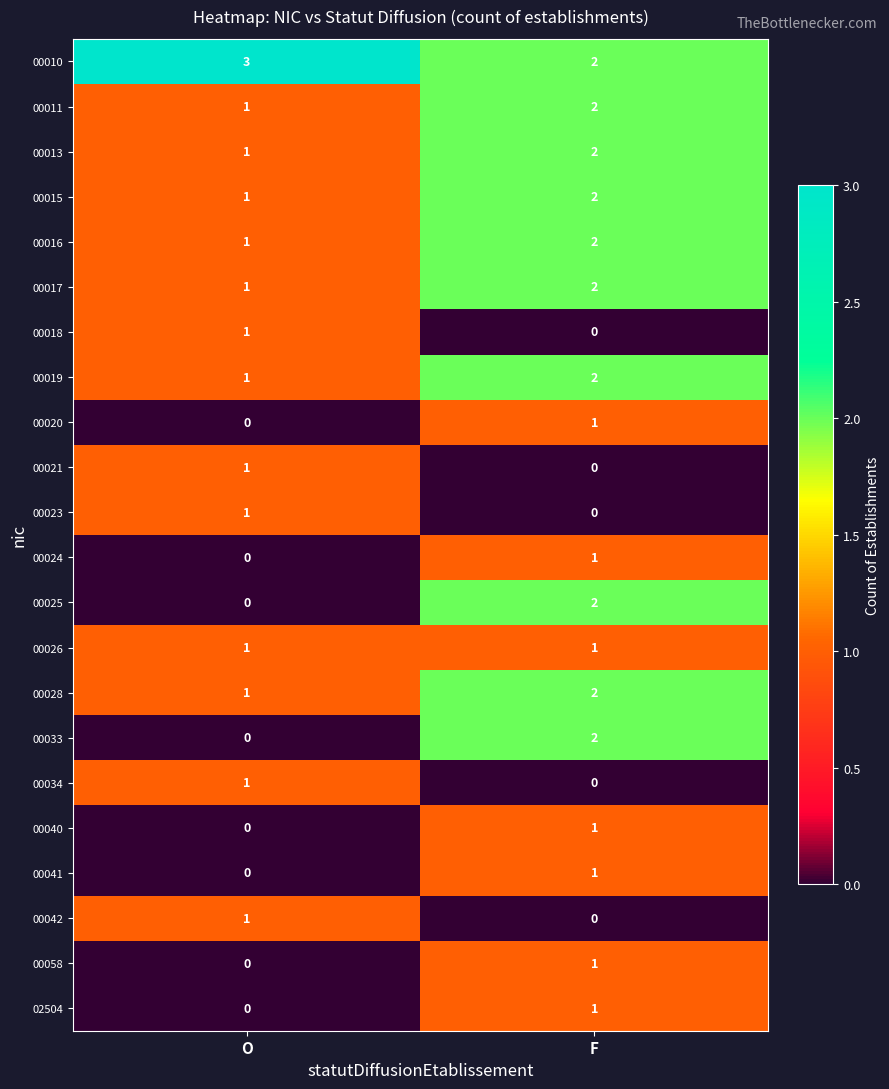

What is the sum of all 00016 values?

3